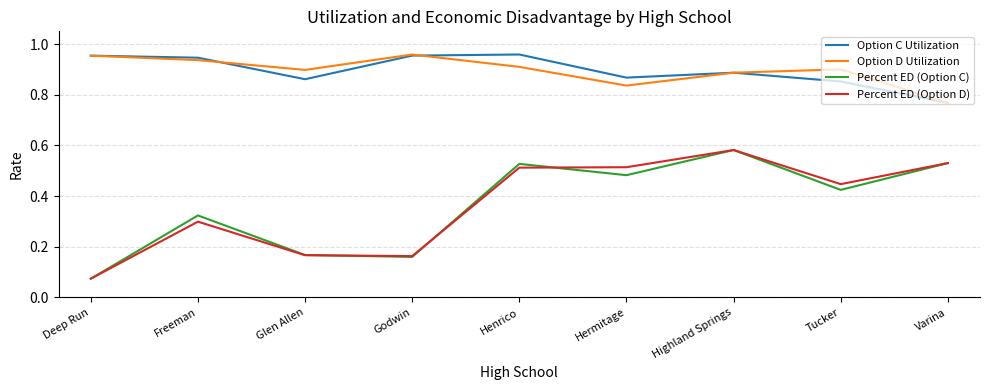

Which series changed the most between Glen Allen and Highland Springs?

Percent ED (Option D)